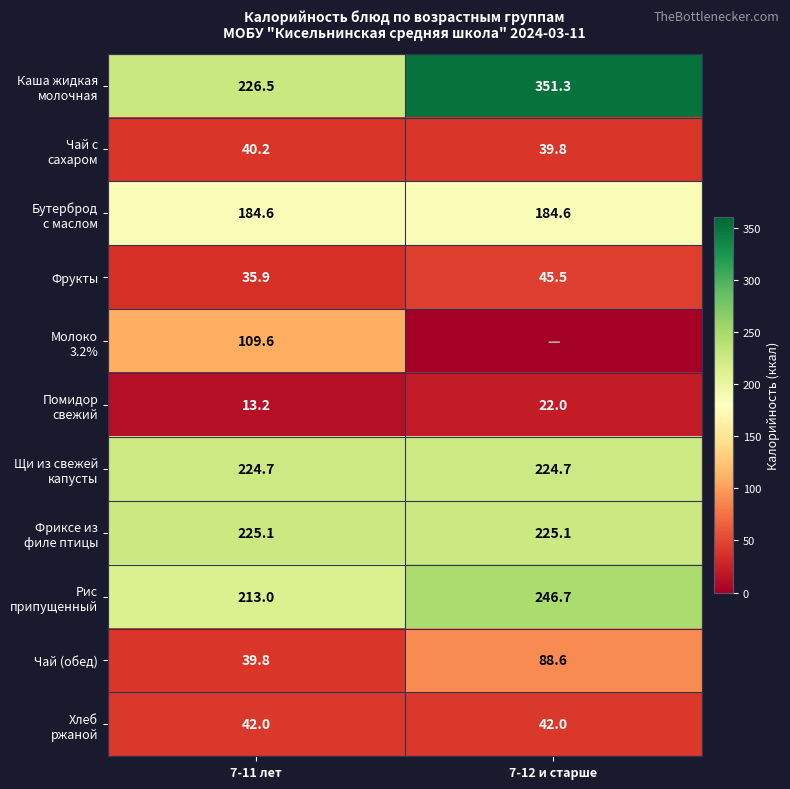

Is it true that Фрукты equals 45.5 at 7-12 и старше?

True